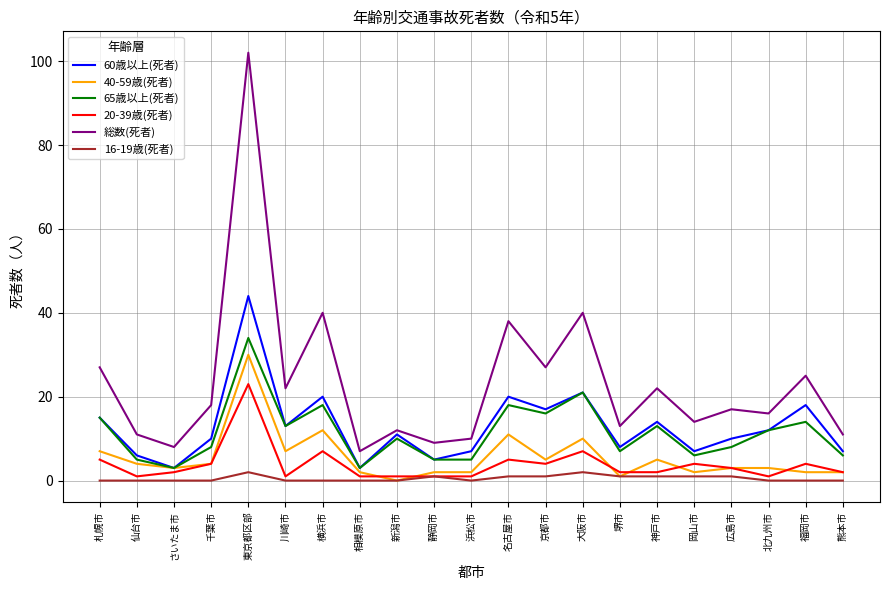

True or false: 総数(死者) and 20-39歳(死者) cross at least once.

False